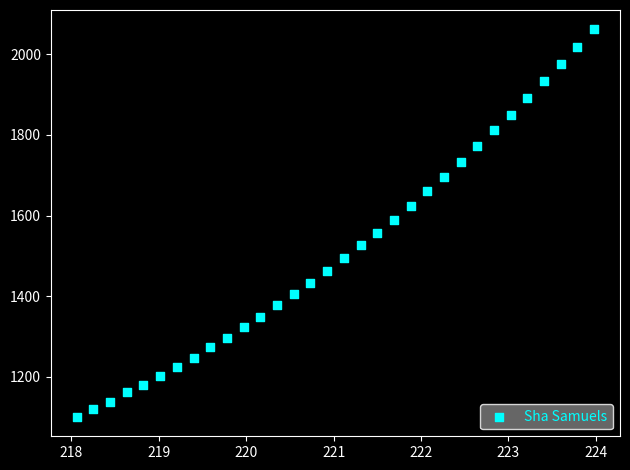

What is the range of Y values (max minus min)?

960.1